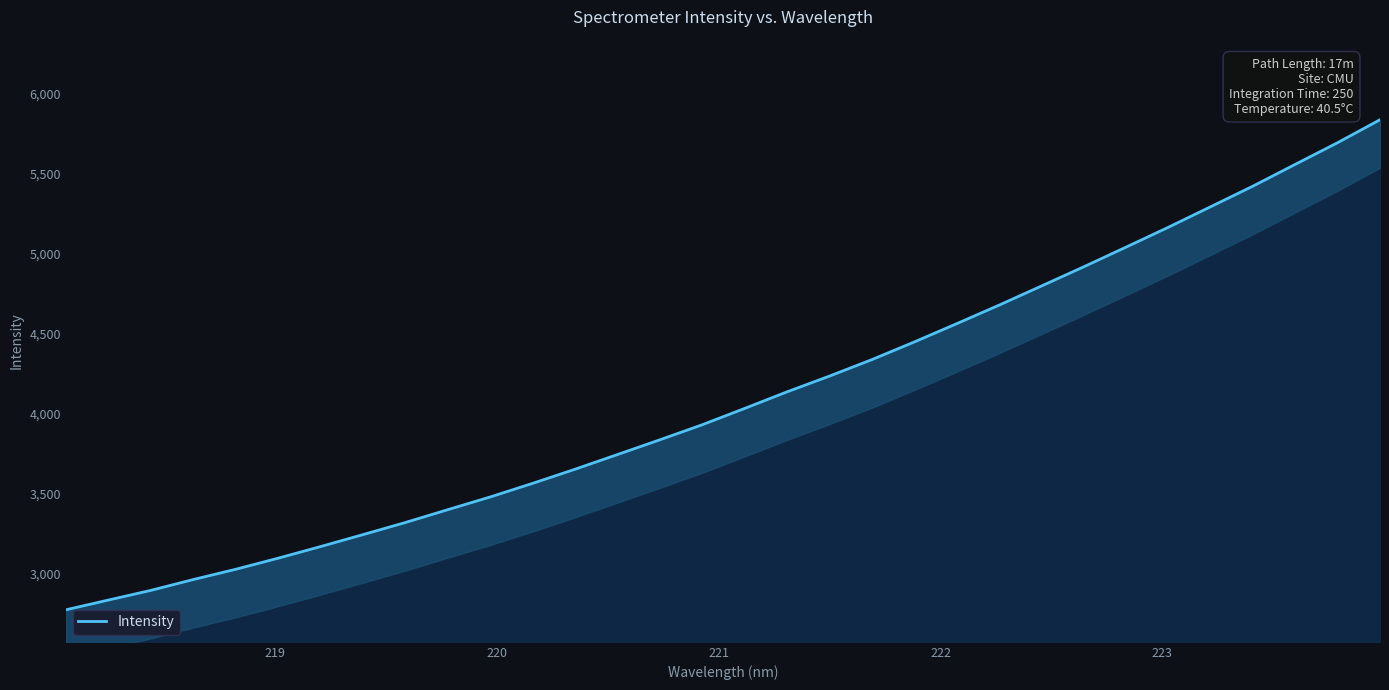

Reading left to right, what are all the values shown in this chart?

2776.2	2837.0	2897.4	2965.1	3029.1	3098.4	3171.0	3245.6	3321.3	3401.5	3480.8	3565.8	3654.0	3745.6	3837.7	3931.7	4033.6	4137.1	4235.4	4338.2	4448.4	4562.4	4678.1	4797.6	4917.8	5040.7	5164.9	5293.3	5422.2	5558.2	5693.5	5836.7